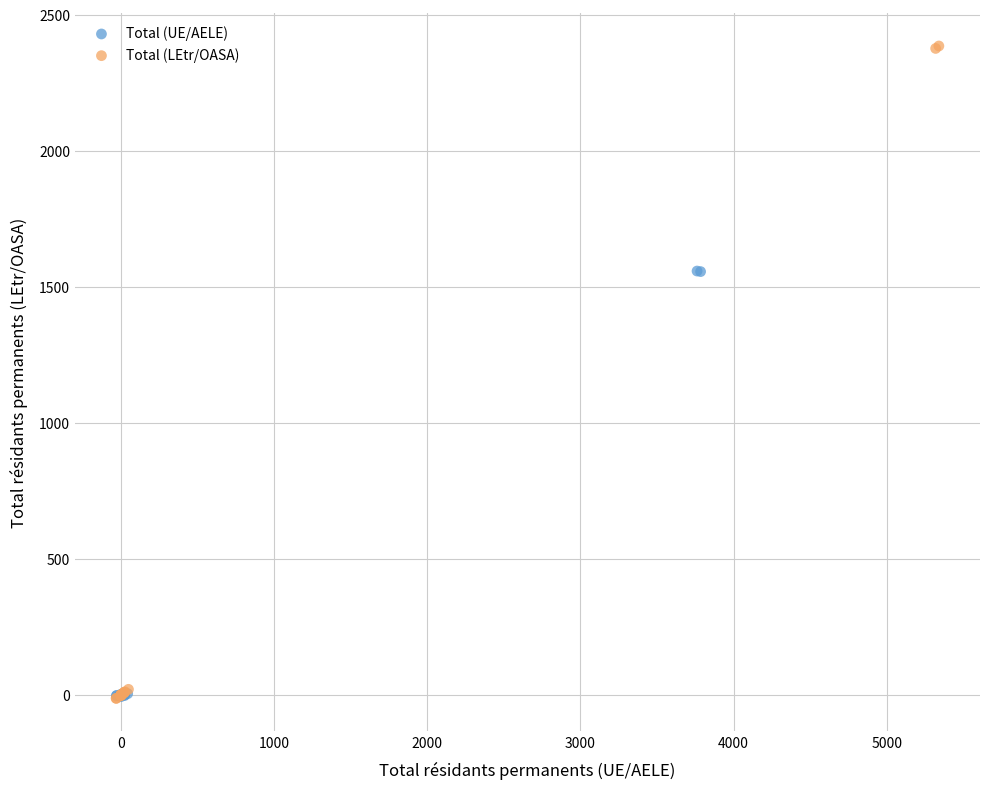

Which series has the largest Y range (max minus min)?

Total (LEtr/OASA)